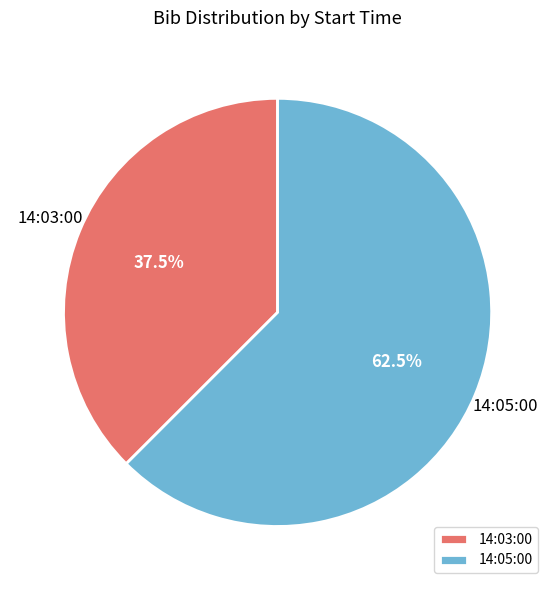

True or false: 14:03:00 accounts for 45% of the total.

False